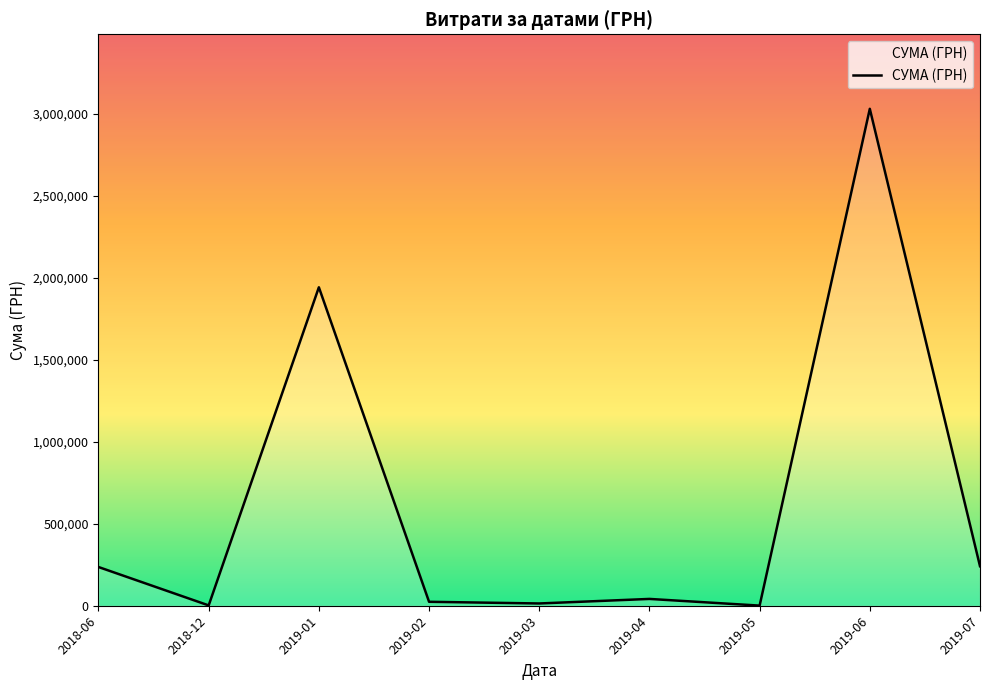

True or false: there are more than 0 points higher than both neighbors.

True